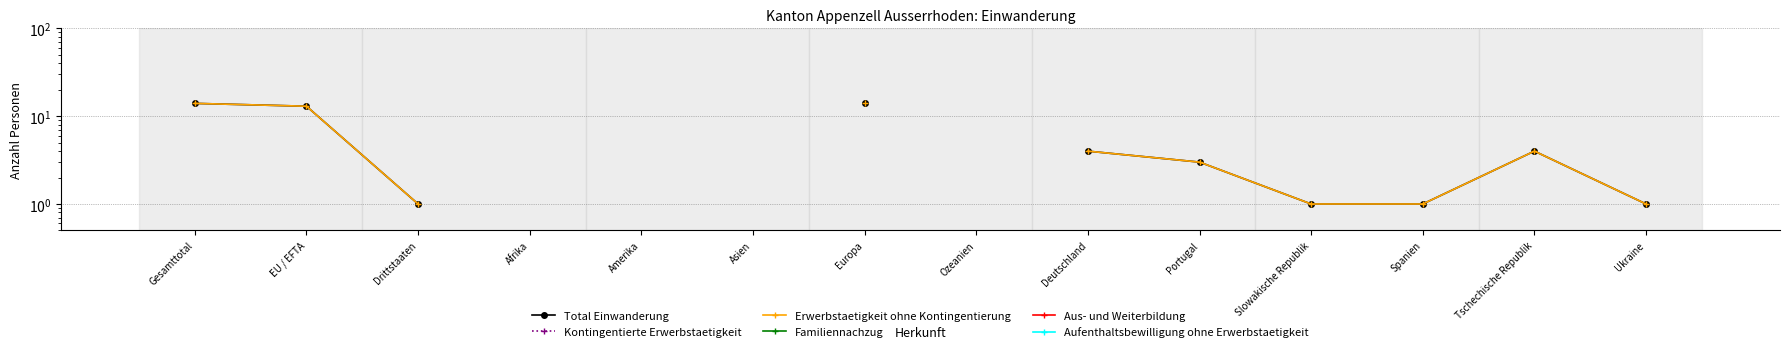

True or false: Kontingentierte Erwerbstaetigkeit has more than 2 points higher than both neighbors.

False